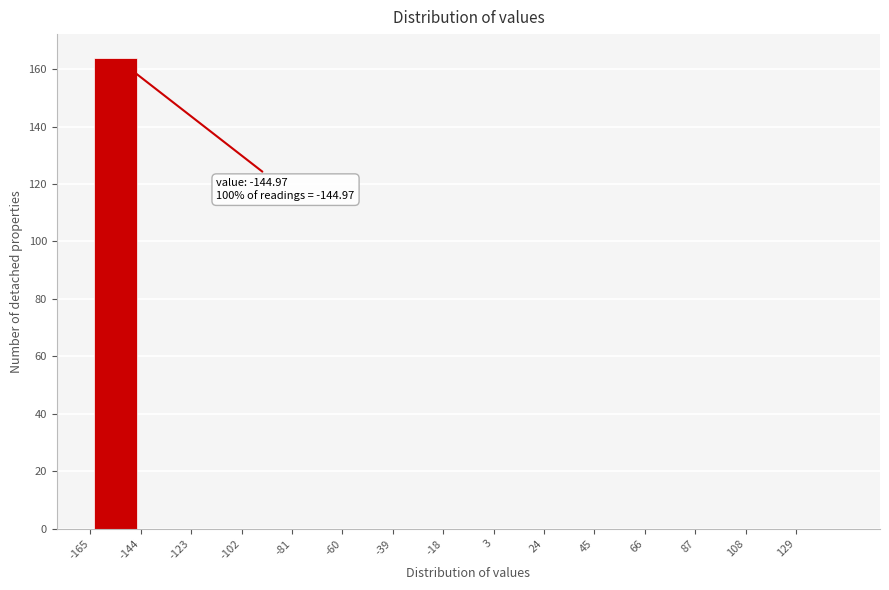

Which range on the x-axis has the tallest bar?

-165 to -144